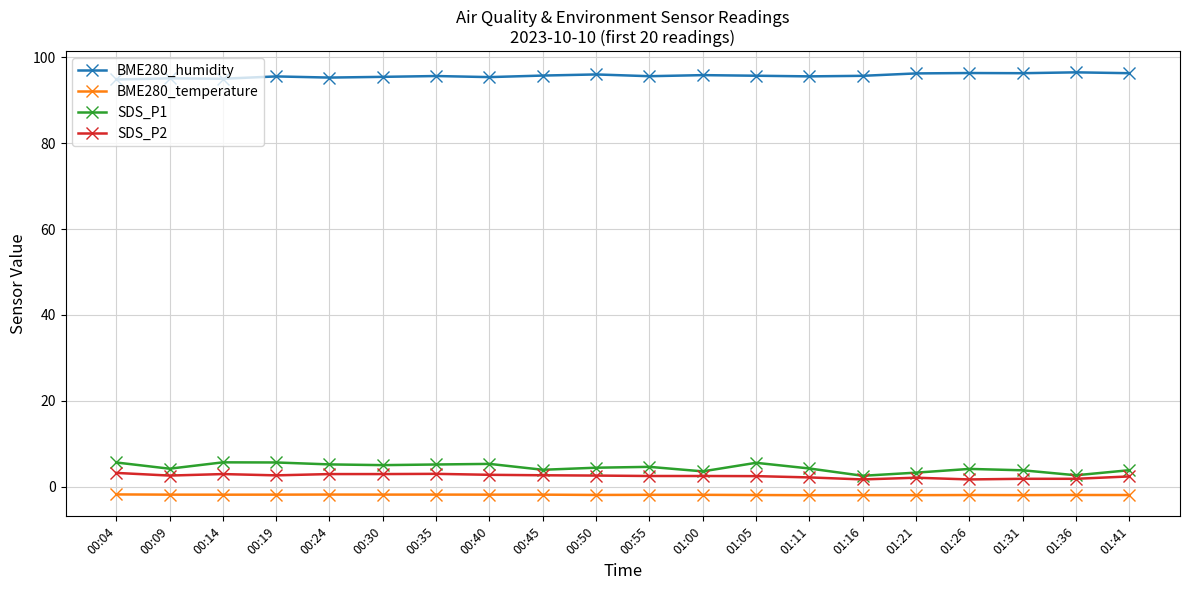

Is it true that SDS_P2 equals 3.2 at 00:04?

True